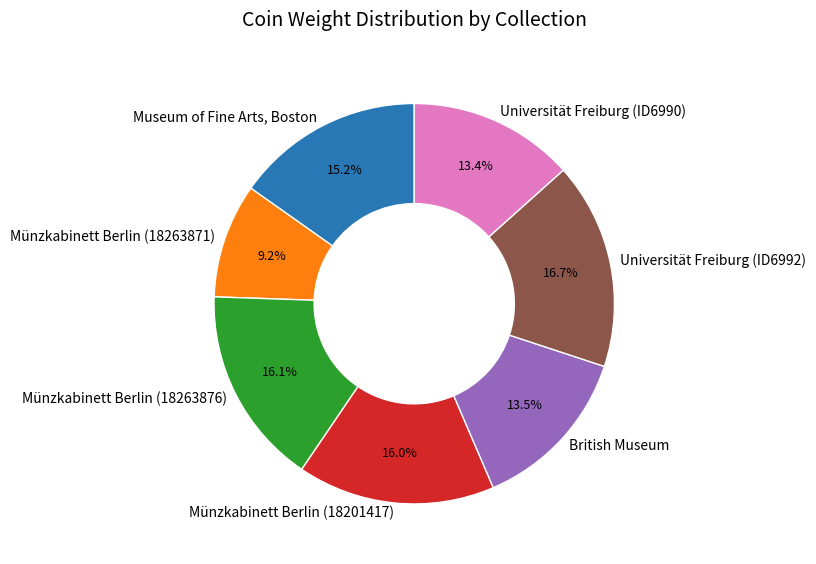

What percentage do Museum of Fine Arts, Boston and Münzkabinett Berlin (18263876) together represent?

31.3%